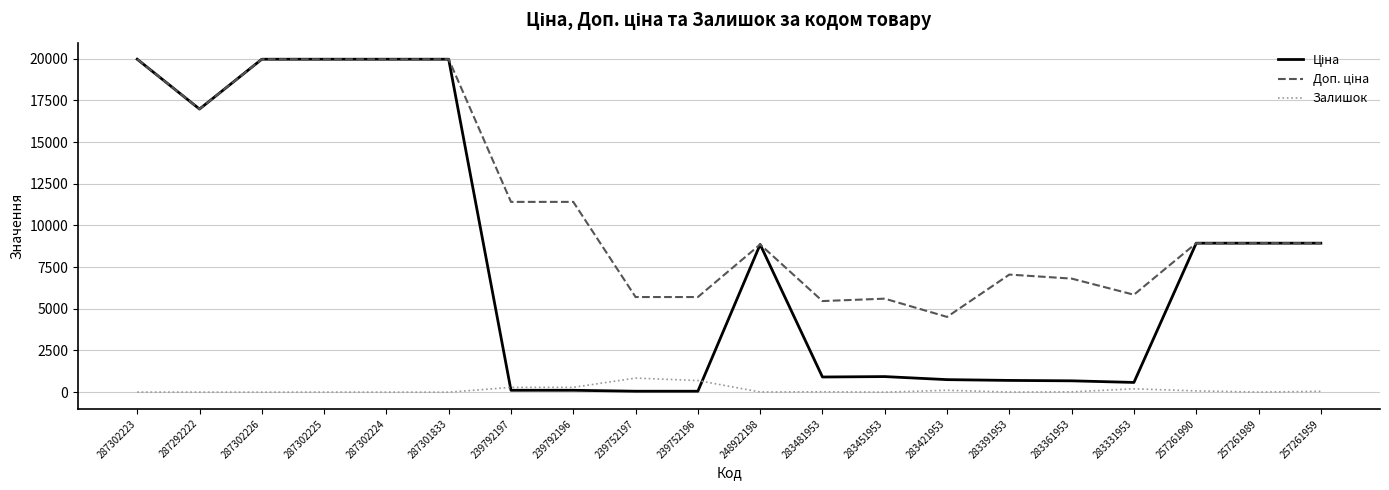

How many lines are shown in the chart?

3